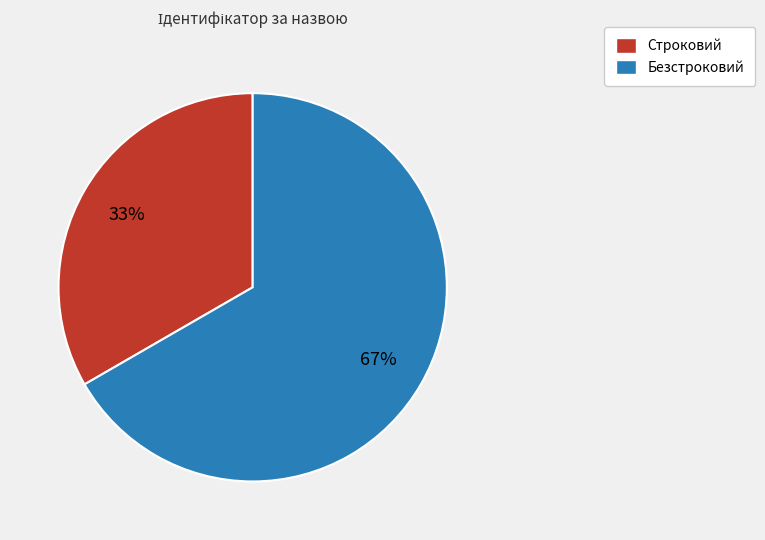

Is the sum of Строковий and Безстроковий greater than half?

Yes